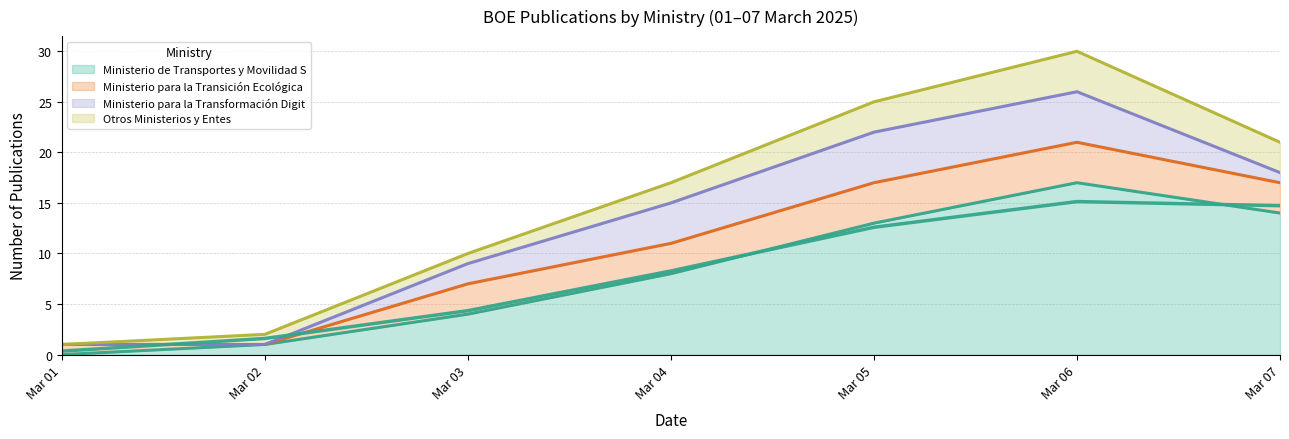

What is the difference between the highest and lowest values at 2025-03-05?

10